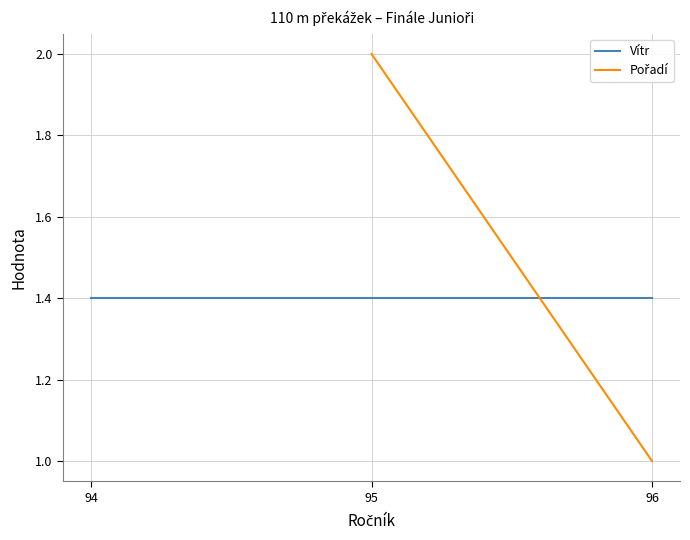

What are all the series names shown in the legend?

Vítr, Pořadí